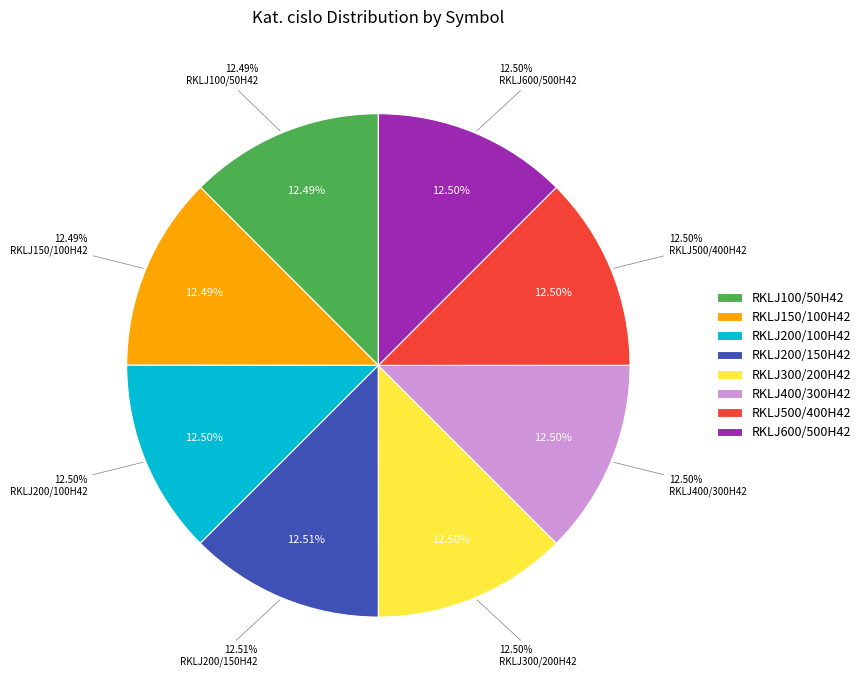

Which category has the smallest portion of the pie?

RKLJ100/50H42